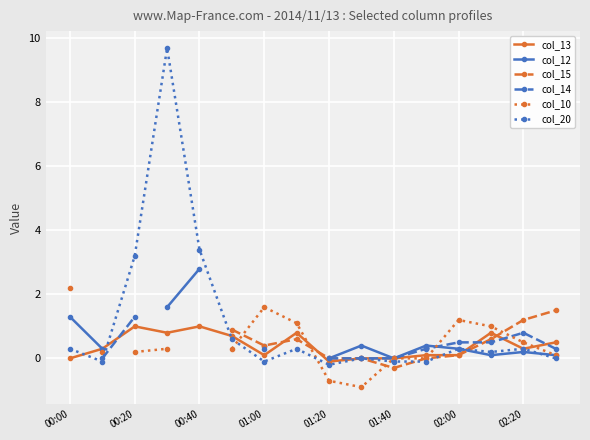

What is the maximum value for col_20?

9.7